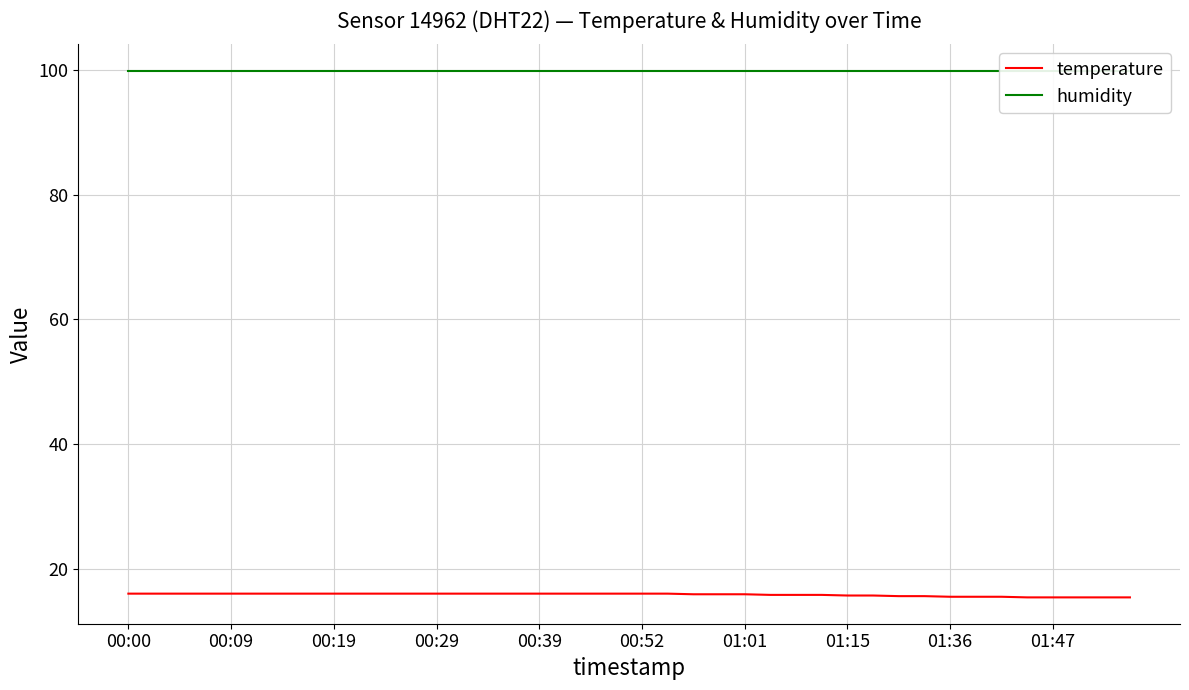

How many data points does each series have?

40